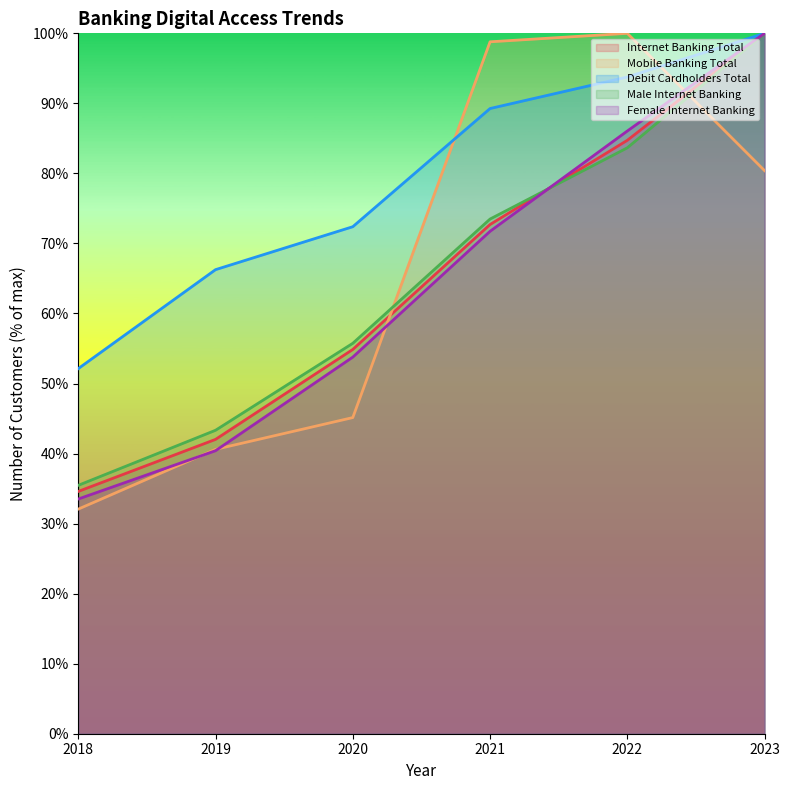

What is the difference between the Male Internet Banking values at 2018 and 2023?

64.5